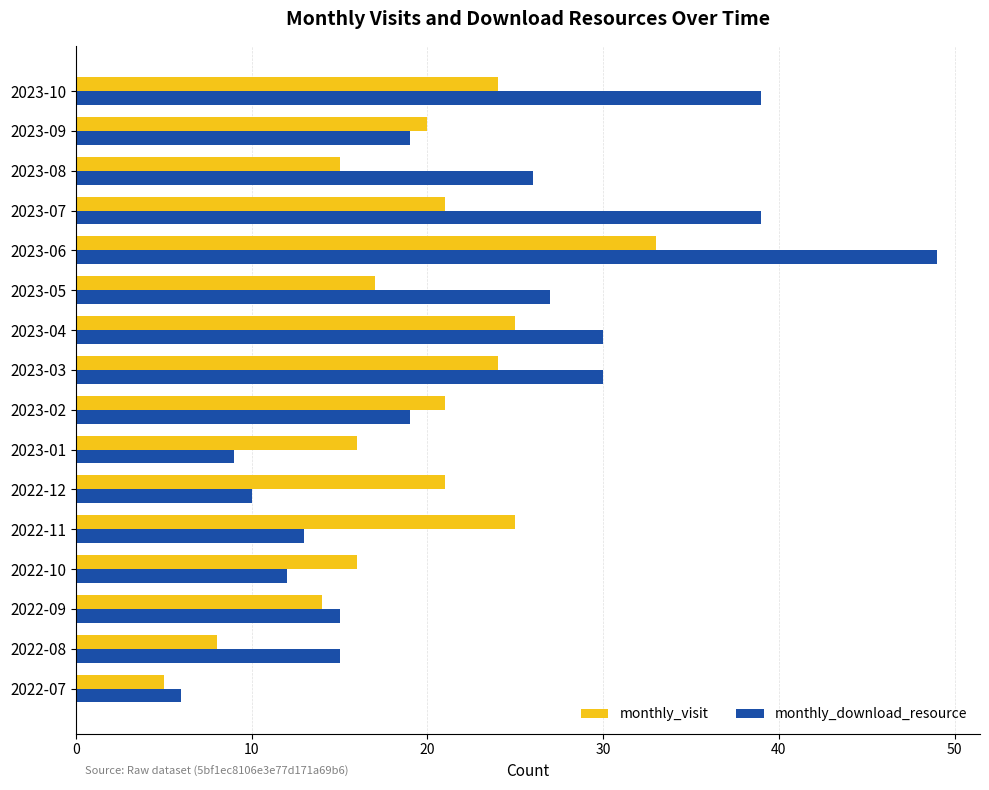

What is the lowest value of the monthly_visit series?

5